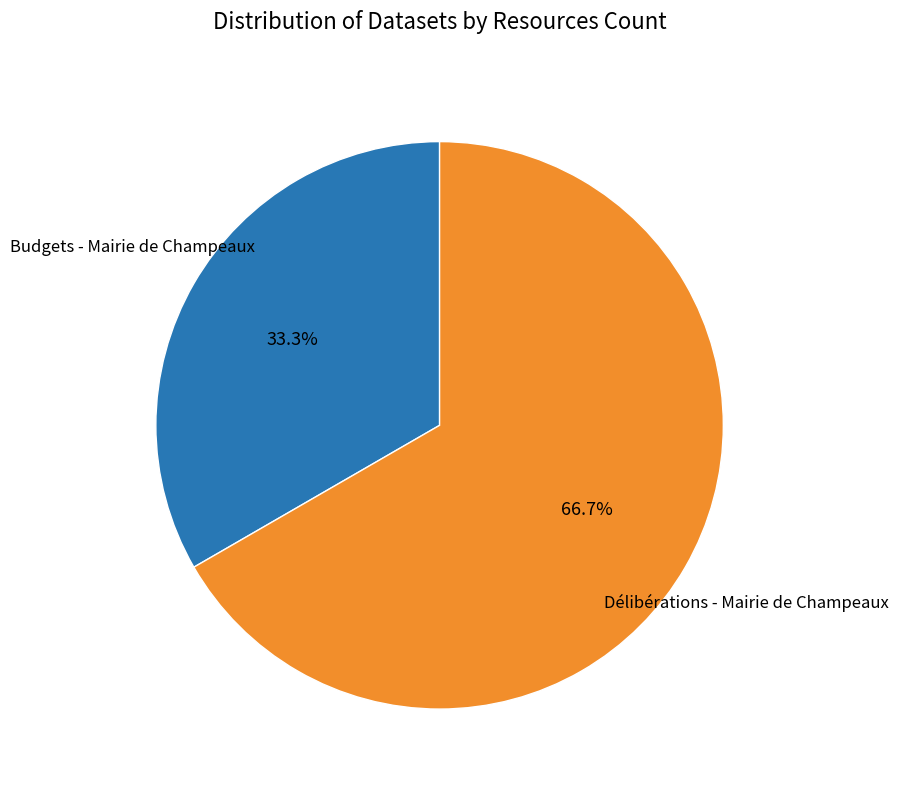

How many segments does this pie chart have?

2